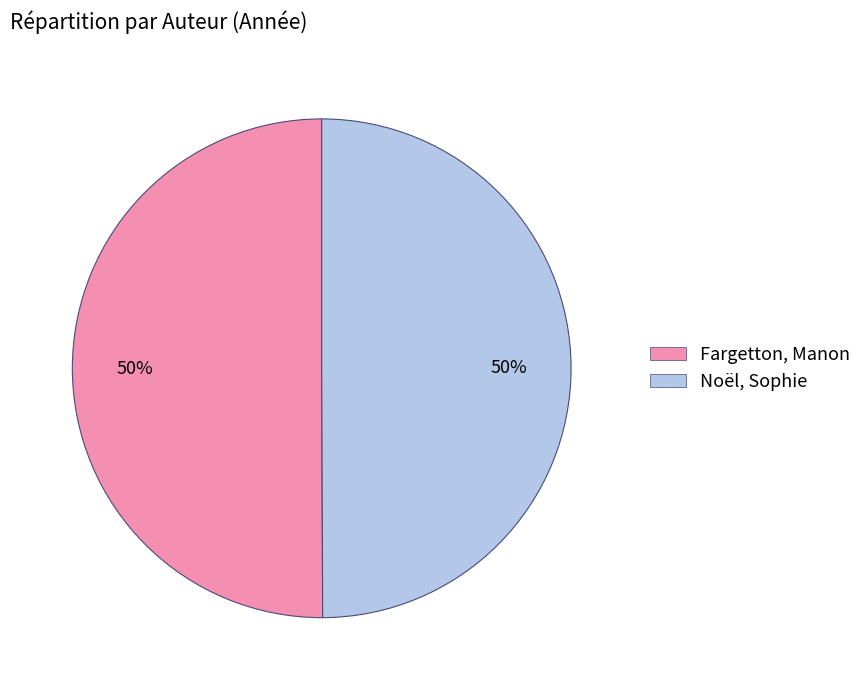

What is the ratio of the value at Fargetton, Manon to the value at Noël, Sophie?

1.0